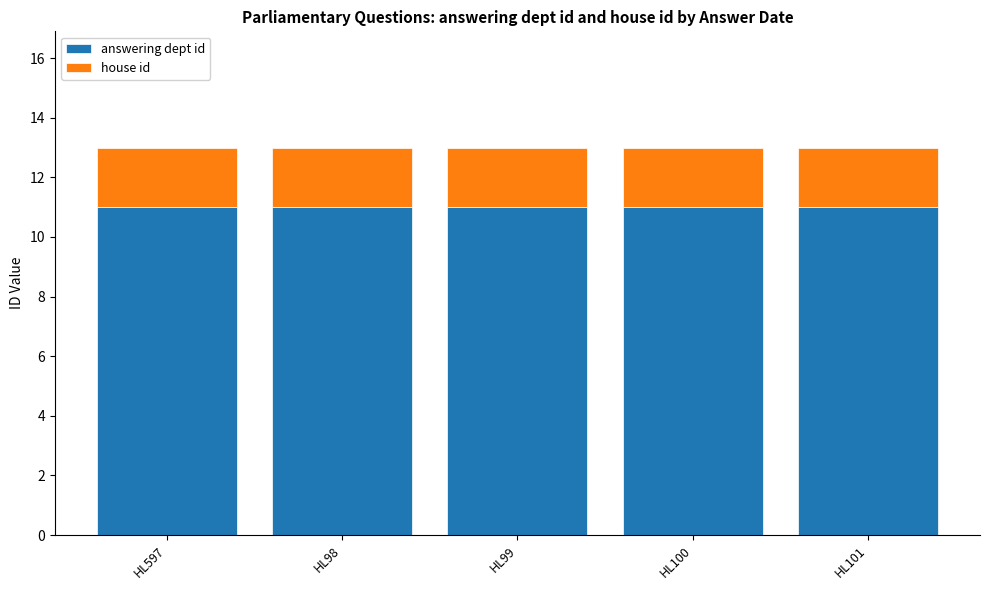

True or false: answering dept id has a value of 11 at HL98.

True